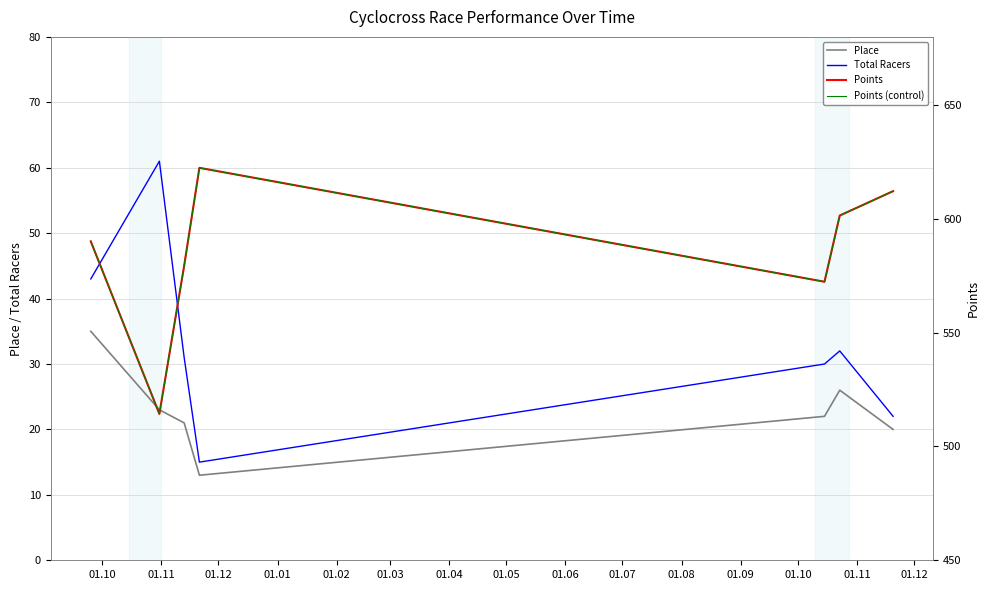

Which series has the largest total across all categories?

Points